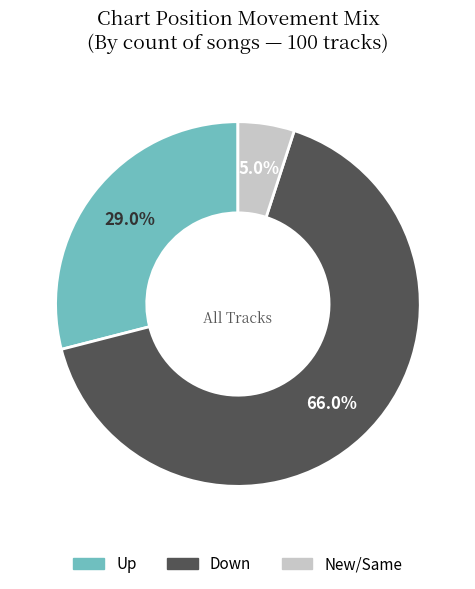

Does any single category account for the majority?

Yes